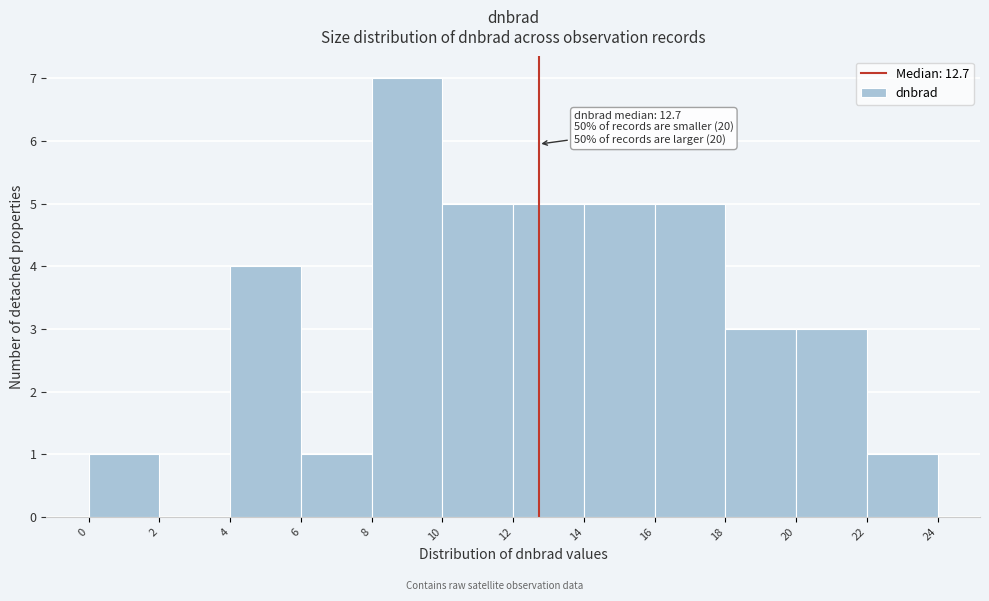

Which range on the x-axis has the tallest bar?

8 to 10